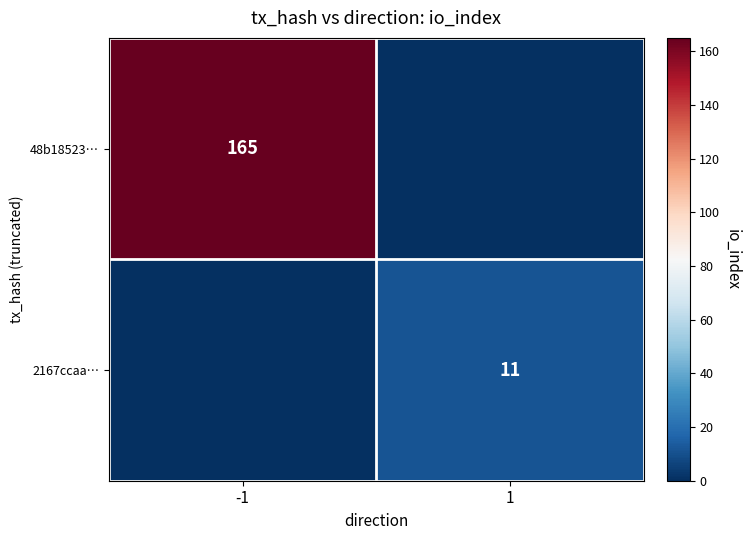

The 48b18523… series shows 80 at -1. True or false?

False